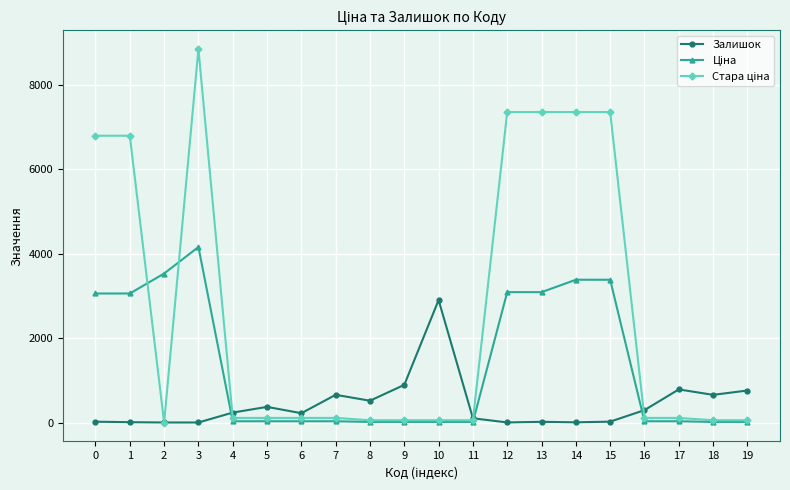

True or false: Залишок has more than 1 points higher than both neighbors.

True